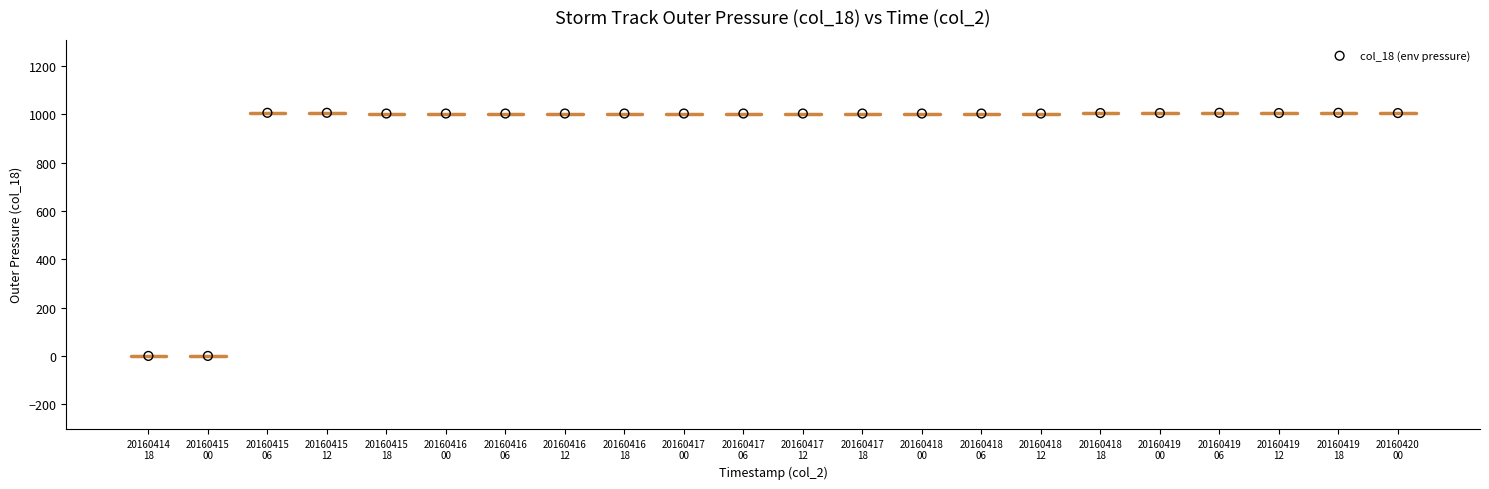

What is the range of Y values (max minus min)?

1007